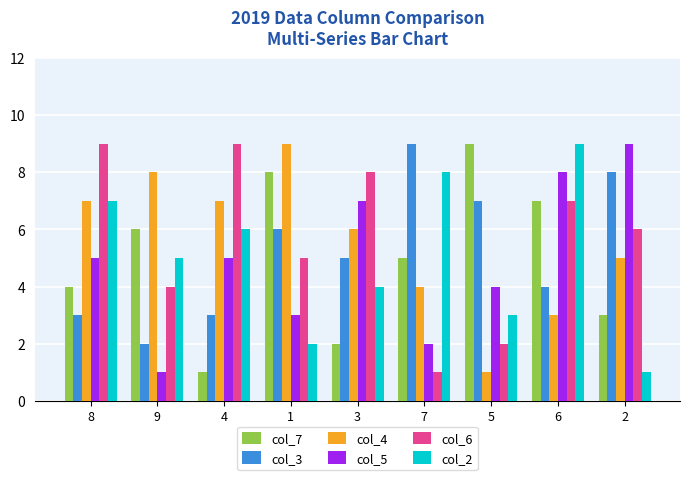

What is the difference between the maximum and second lowest values in the col_7 series?

7